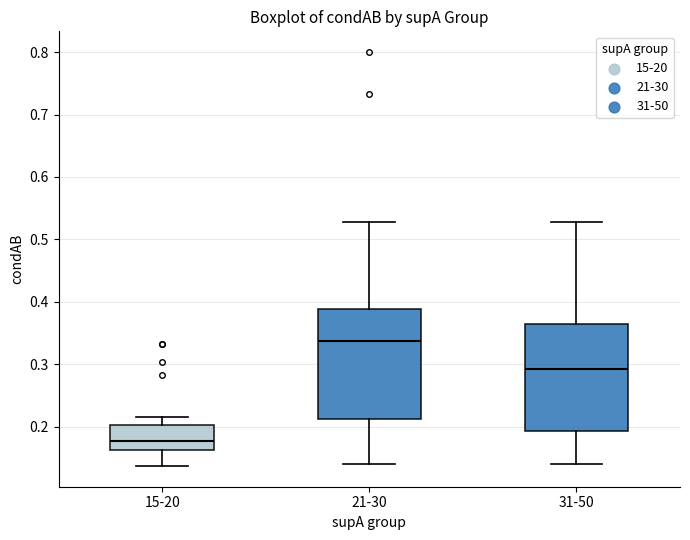

Reading left to right, read every box against the y-axis: the position of its median line, the range the box covers, and the ends of its whiskers. The values are not printed on the chart, so give them approximately, as read against the axis.

15-20: median 0.18, box 0.16 to 0.20, whiskers 0.14 to 0.22
21-30: median 0.34, box 0.21 to 0.39, whiskers 0.14 to 0.53
31-50: median 0.29, box 0.19 to 0.36, whiskers 0.14 to 0.53